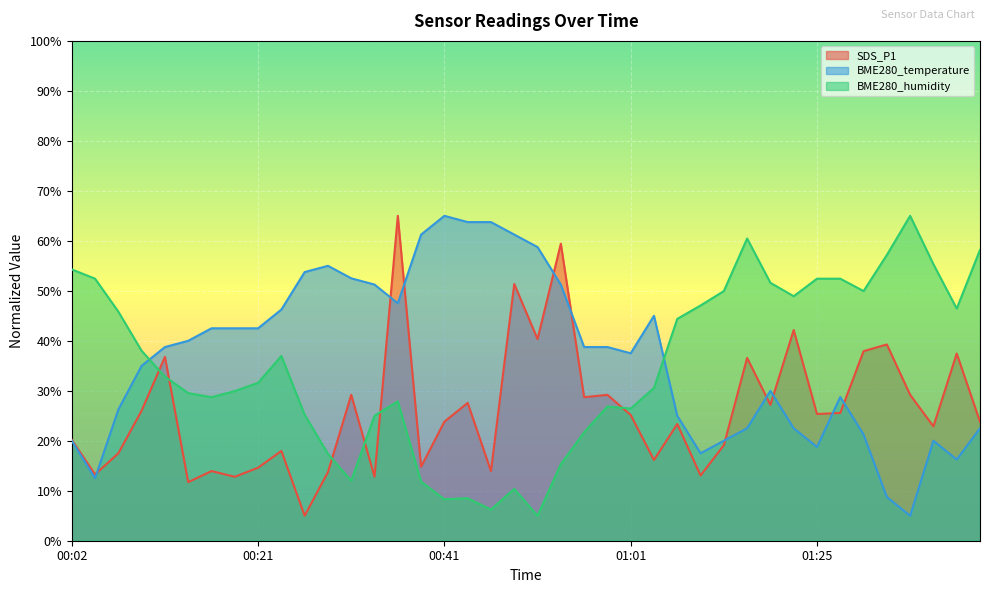

Where is SDS_P1 nearest to the value 35?

01:18